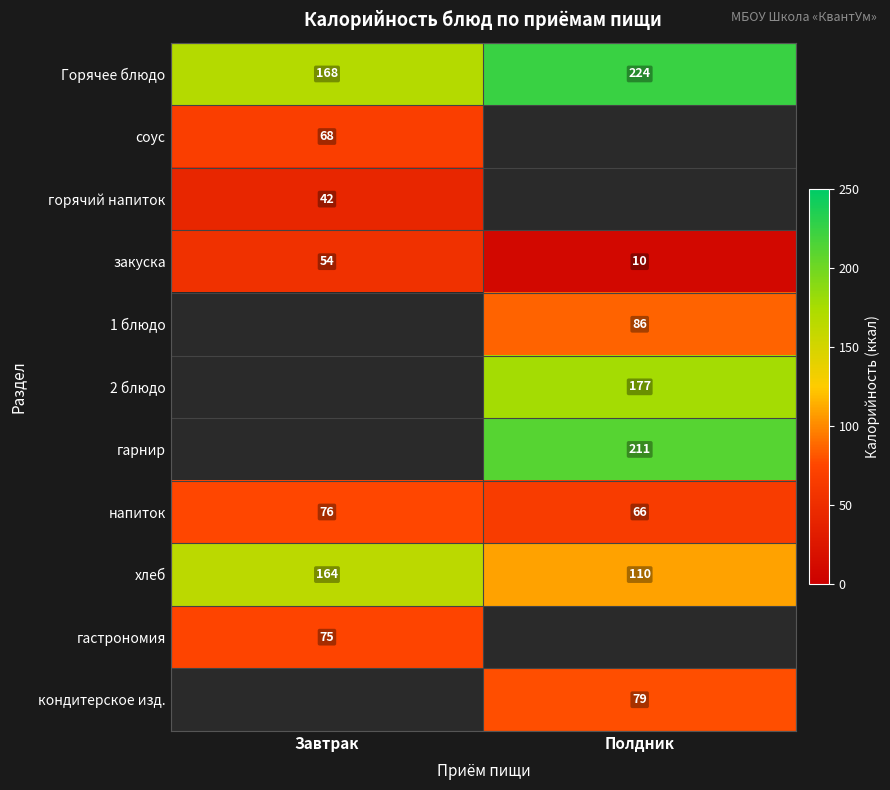

Which category has the highest value in the напиток series?

Завтрак